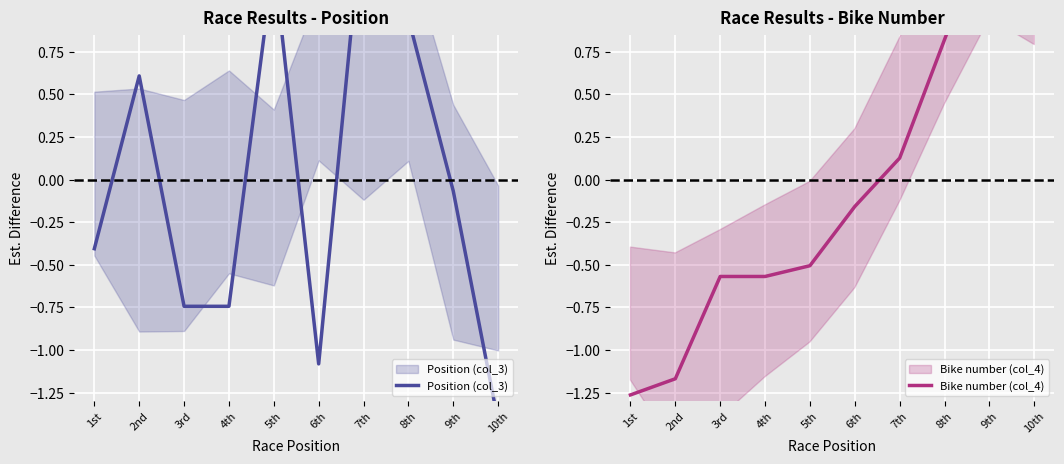

Rank the categories by Position (col_3) value from highest to lowest.

7th, 5th, 8th, 2nd, 9th, 1st, 3rd, 4th, 6th, 10th